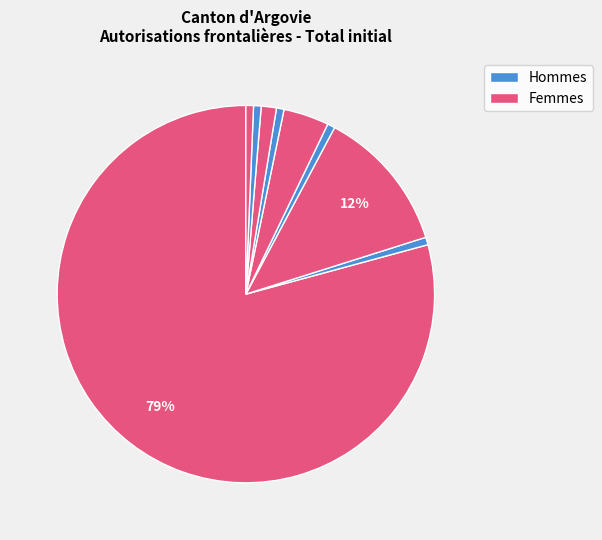

Count the number of slices in the pie.

9